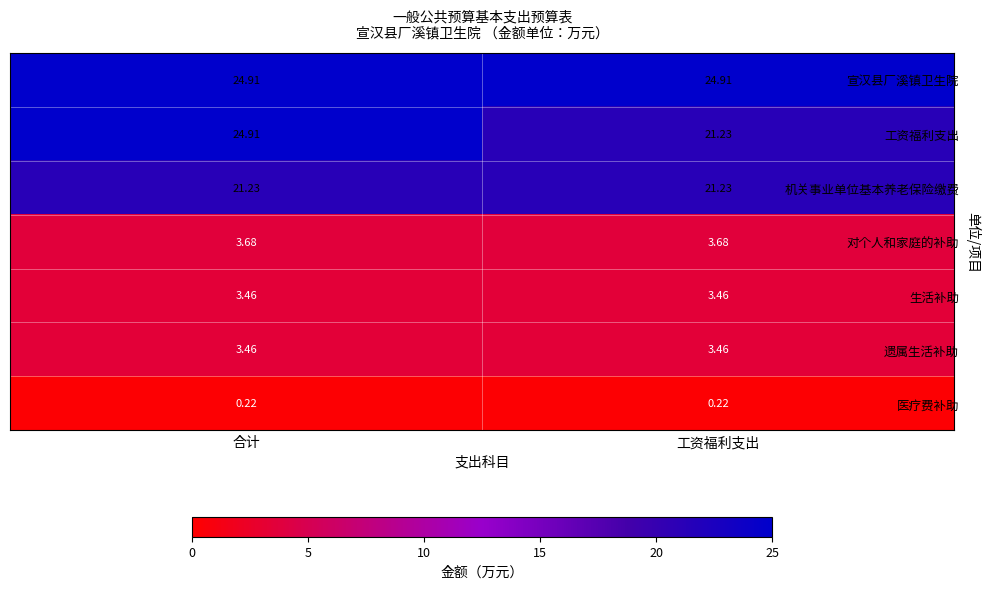

At how many categories does at least one series exceed 1?

2